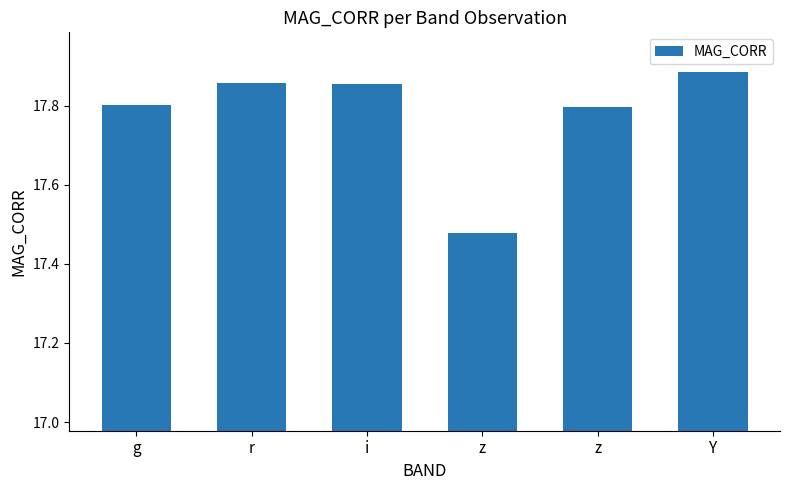

What is the difference between the values at Y and g?

0.1